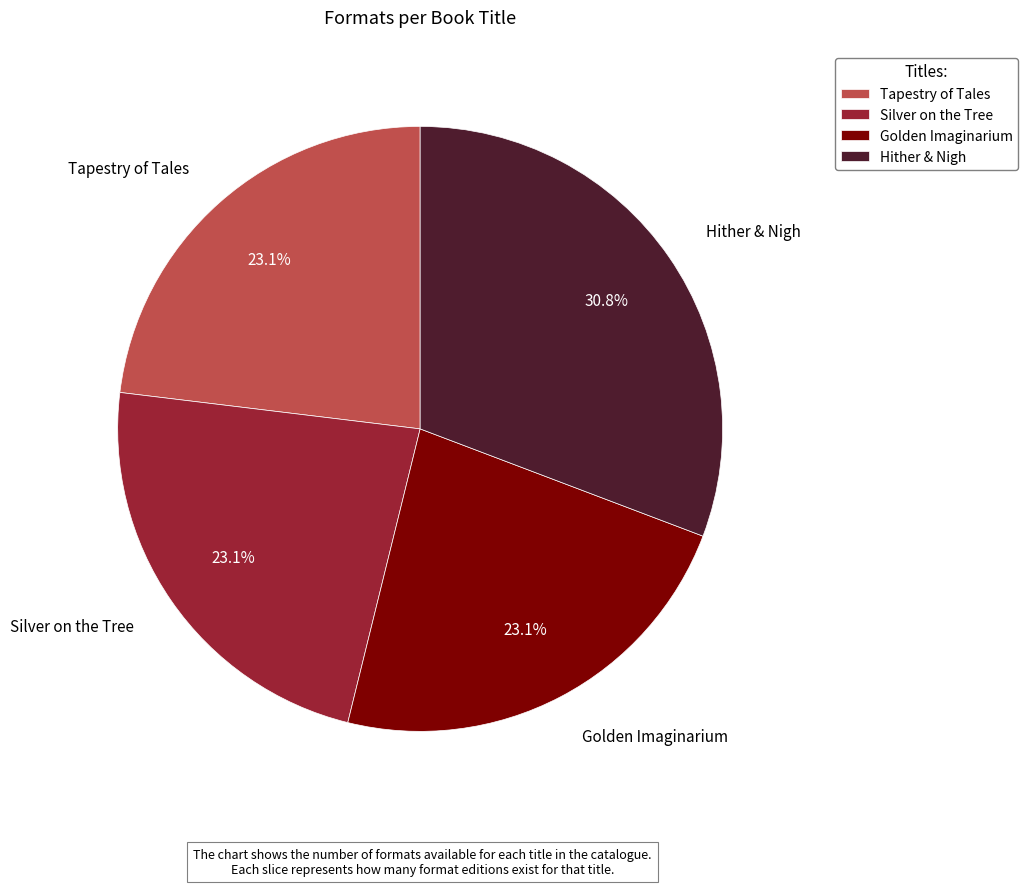

To the nearest percent, what percentage of the pie is Hither & Nigh?

31%